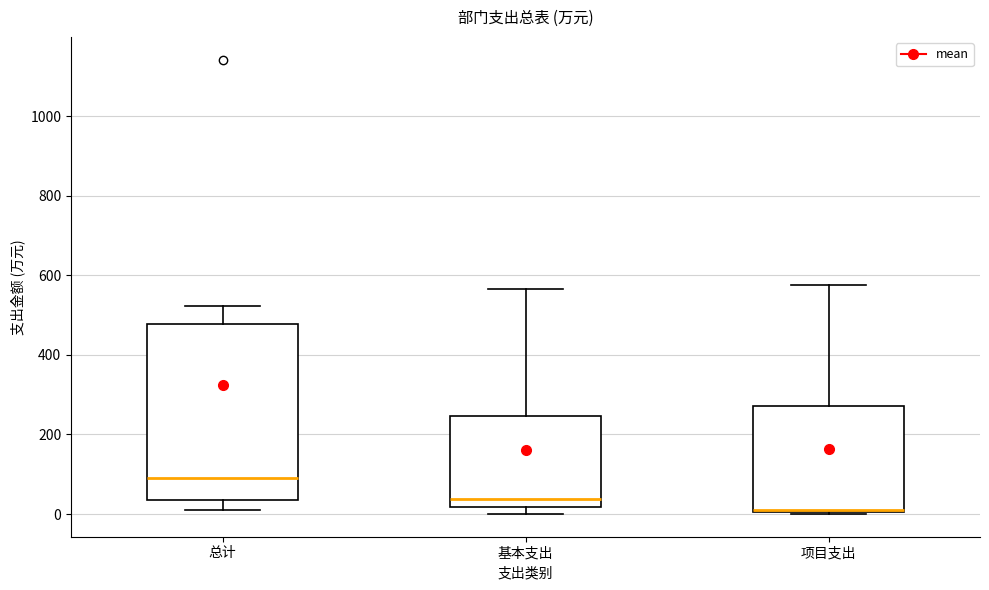

Which box's median line is the lowest?

项目支出